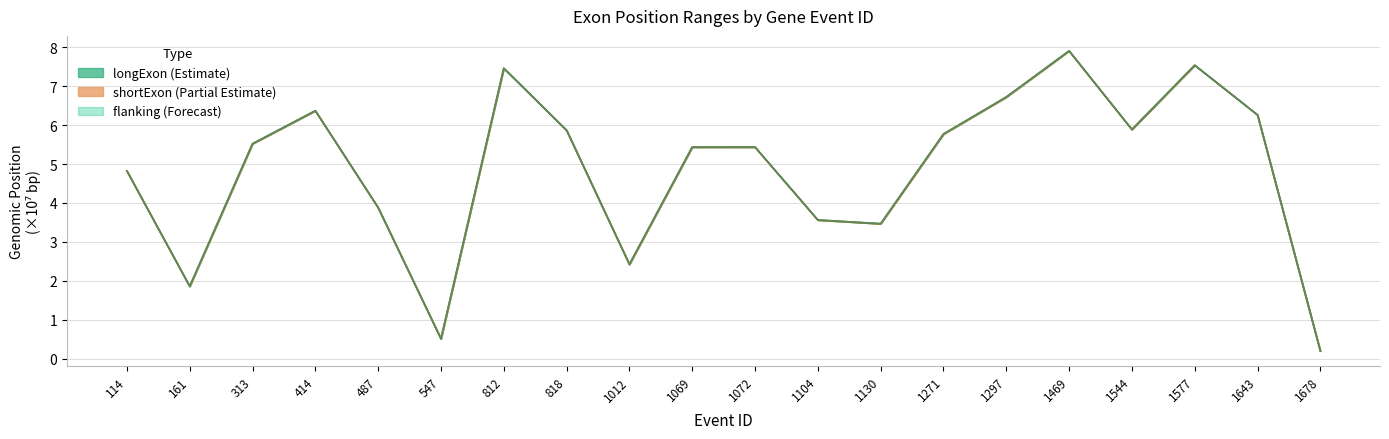

What is the value of the longExonStart_0base point at the 11th from the left?

5.4